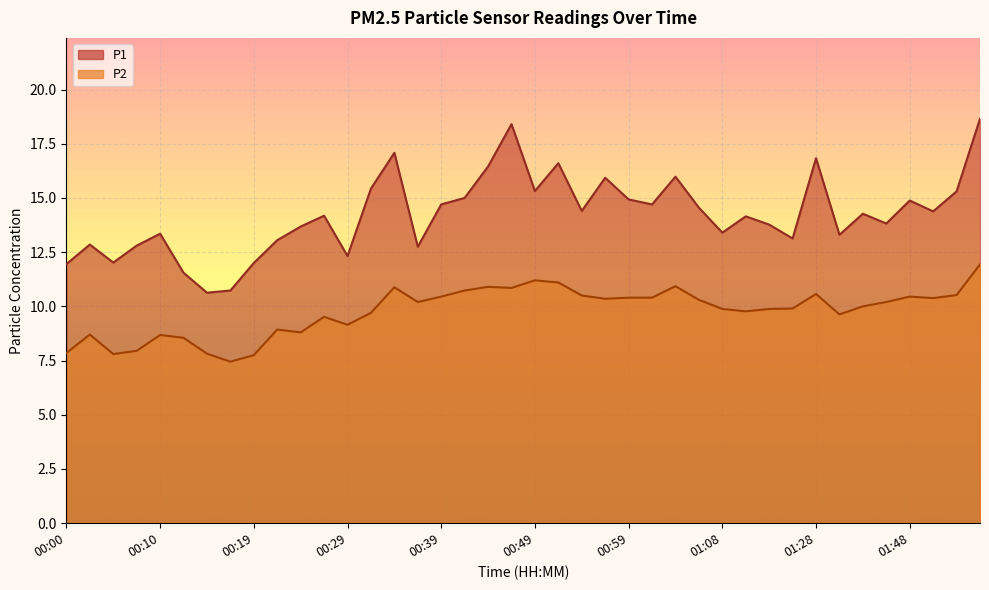

List the series in order of their overall mean, lowest first.

P2, P1